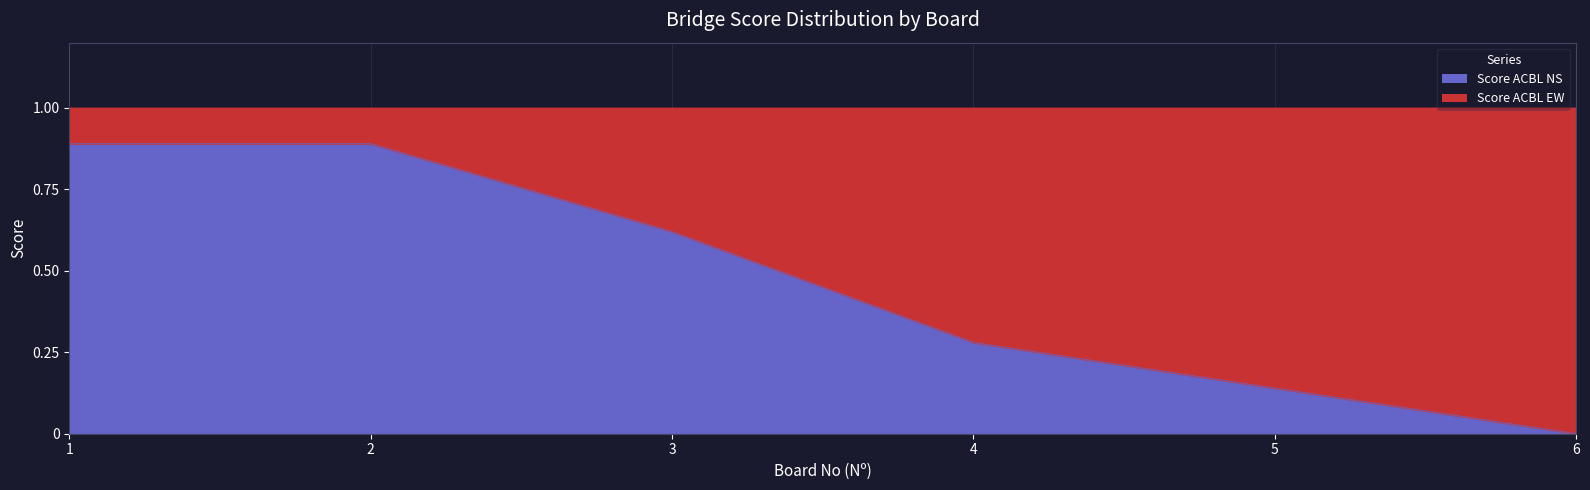

List the labels in order of value, largest first.

1, 2, 3, 4, 5, 6